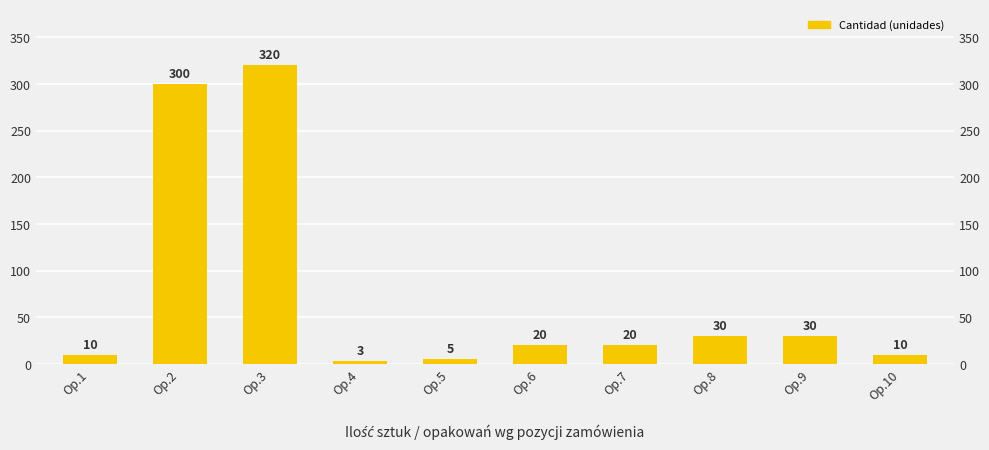

Rank the categories by value from highest to lowest.

Op.3, Op.2, Op.8, Op.9, Op.6, Op.7, Op.1, Op.10, Op.5, Op.4